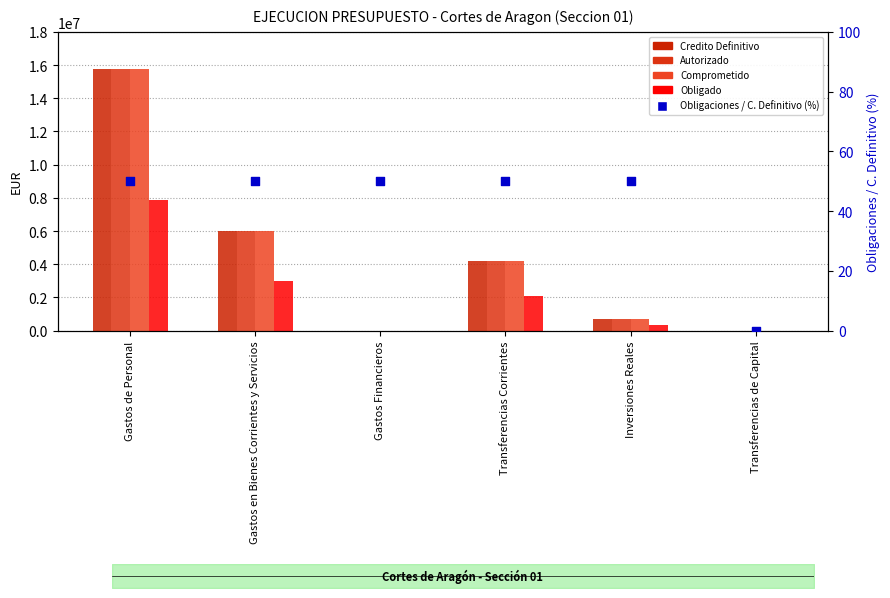

Which series has the largest Y range (max minus min)?

Credito Definitivo